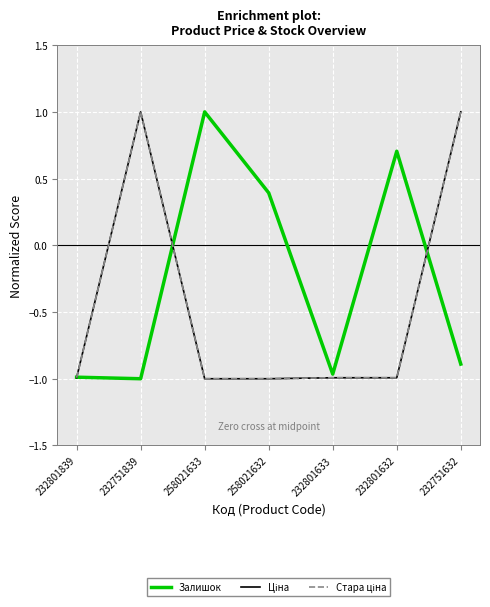

At which label does Залишок first exceed 0?

258021633